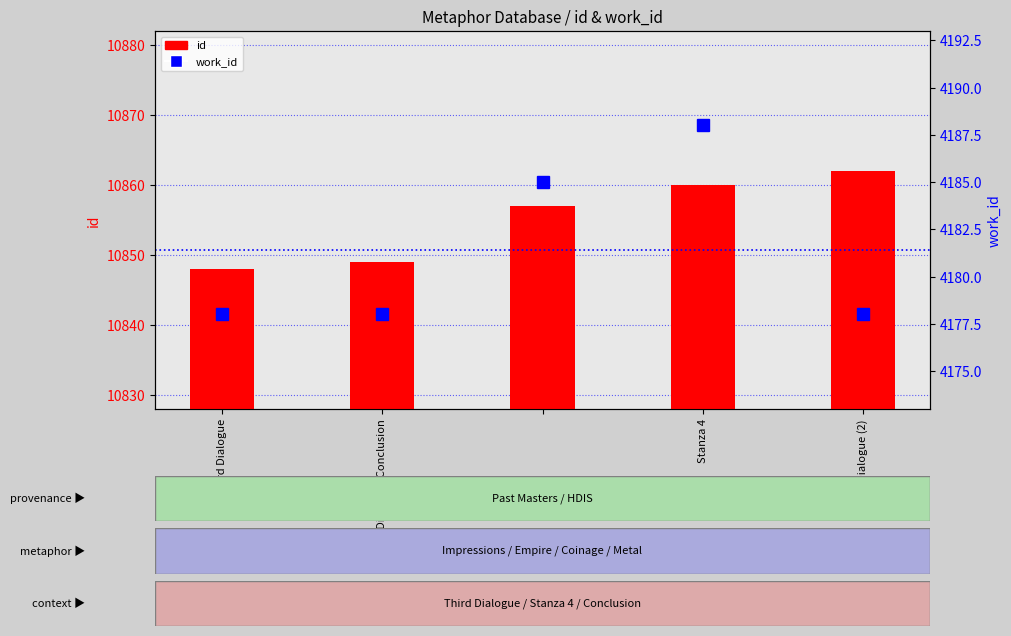

Which series changed the most between Third Dialogue and Stanza 4?

id